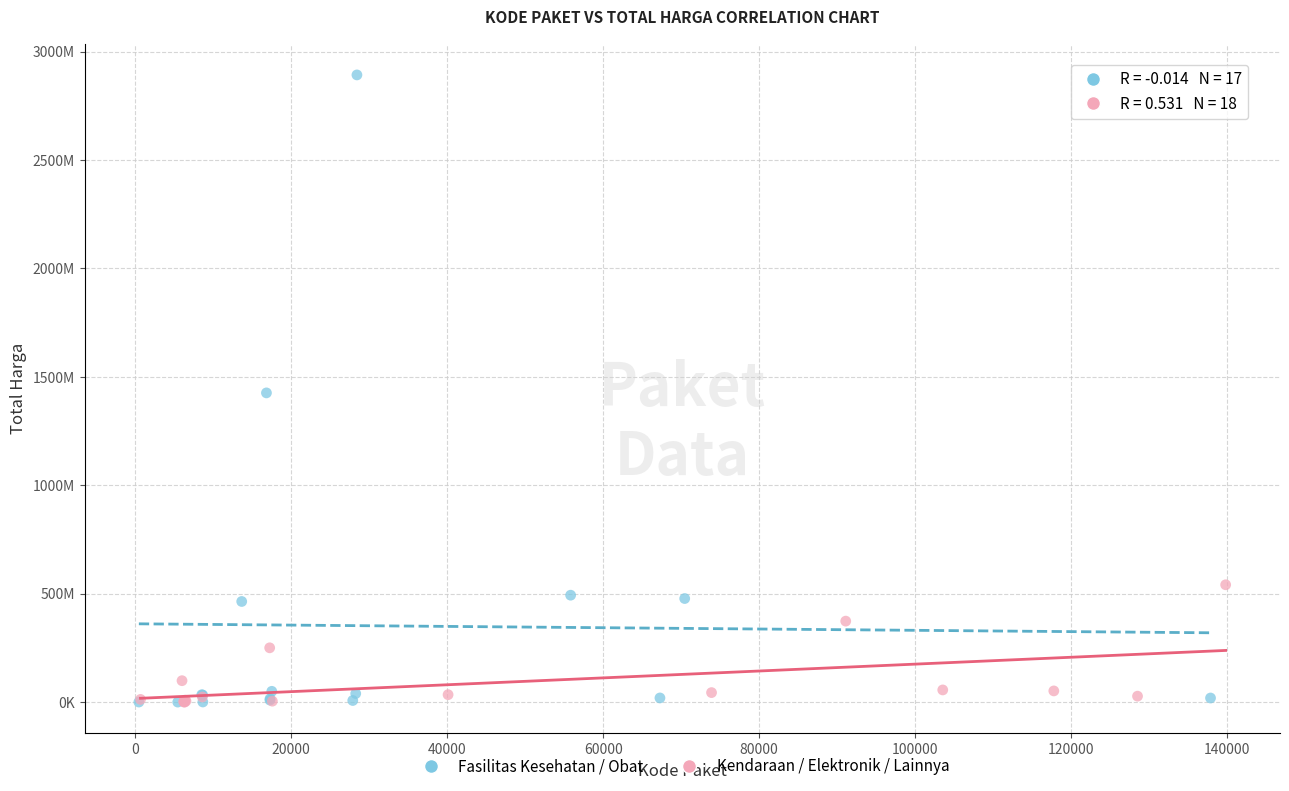

What are all the series names shown in the legend?

Fasilitas Kesehatan / Obat, Kendaraan / Elektronik / Lainnya